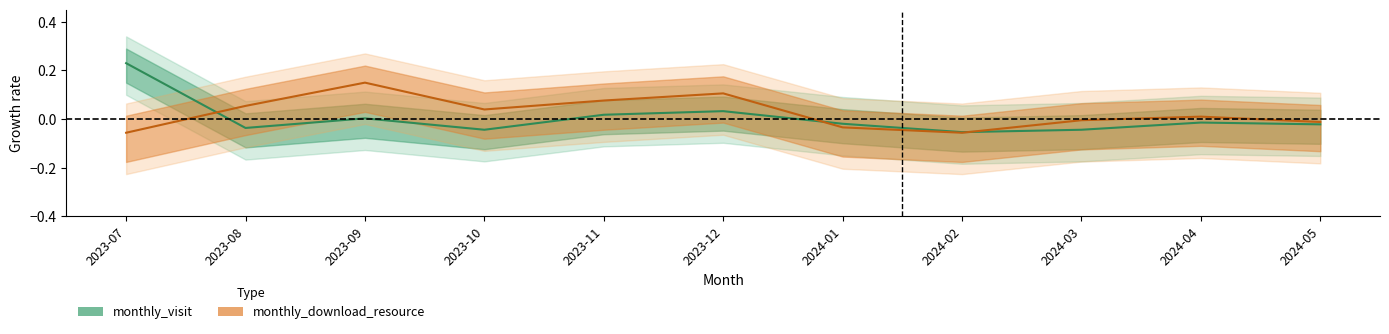

What is the difference between the monthly_download_resource values at 2023-10 and 2023-07?

0.1